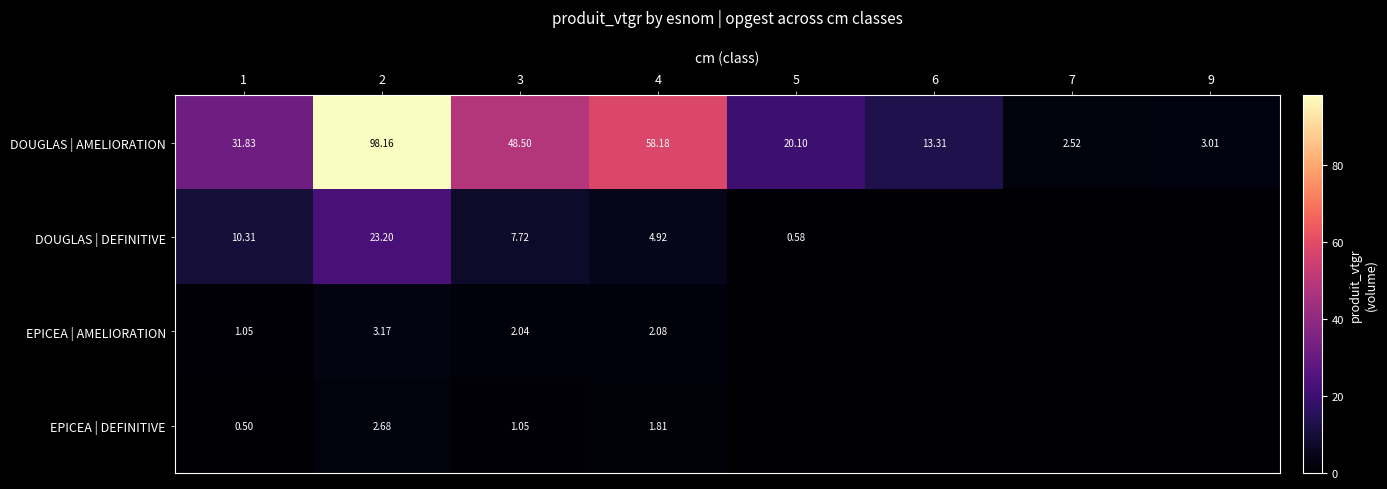

Is the value of EPICEA | DEFINITIVE at 4 greater than the value of DOUGLAS | AMELIORATION at 7?

No